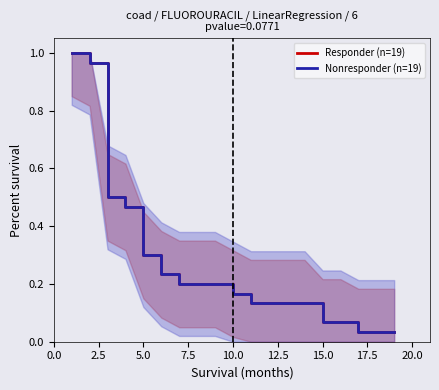

True or false: Responder (n=19) and Nonresponder (n=19) intersect in this chart.

False